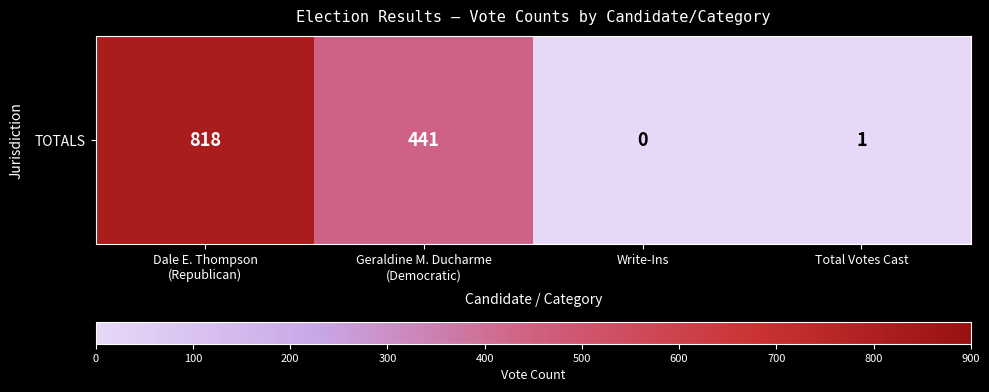

At which label is the value closest to 409?

Geraldine M. Ducharme
(Democratic)